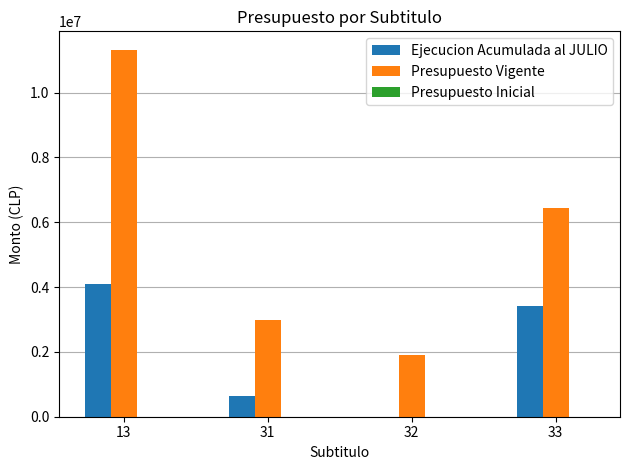

What is the maximum value shown in the chart?

11326943